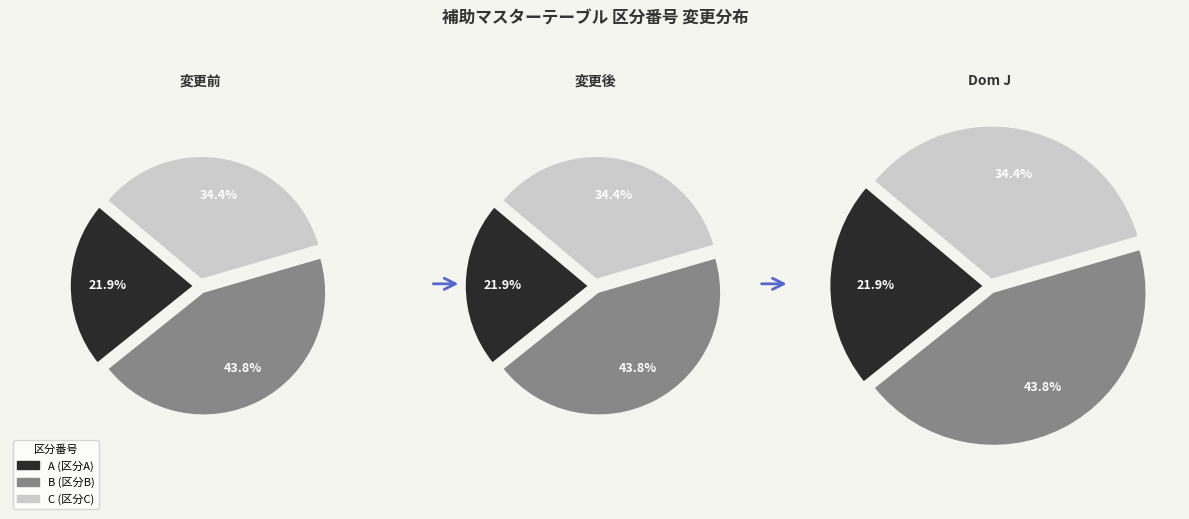

Is B the majority of the pie?

No